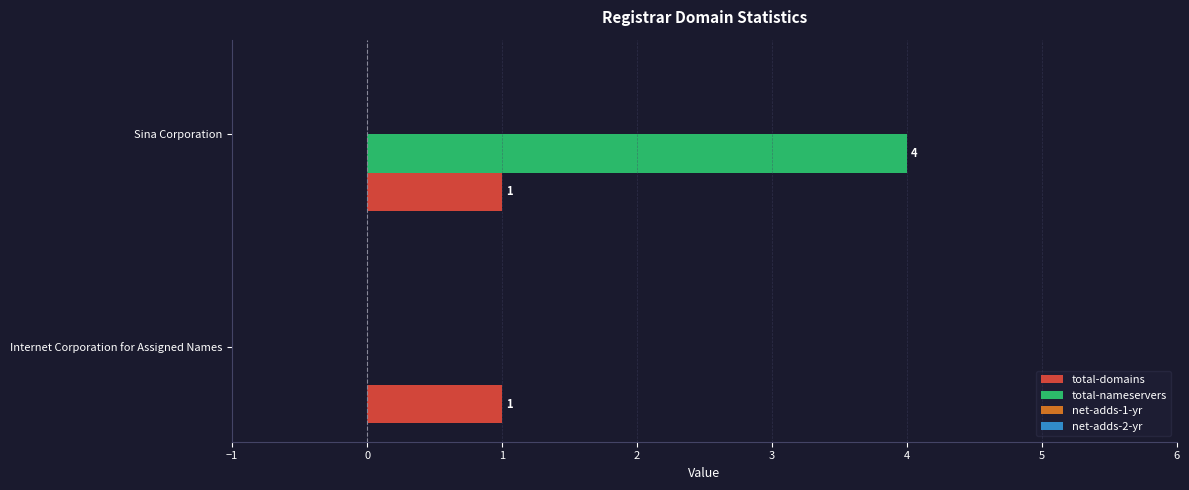

Which series has the largest total across all categories?

total-nameservers